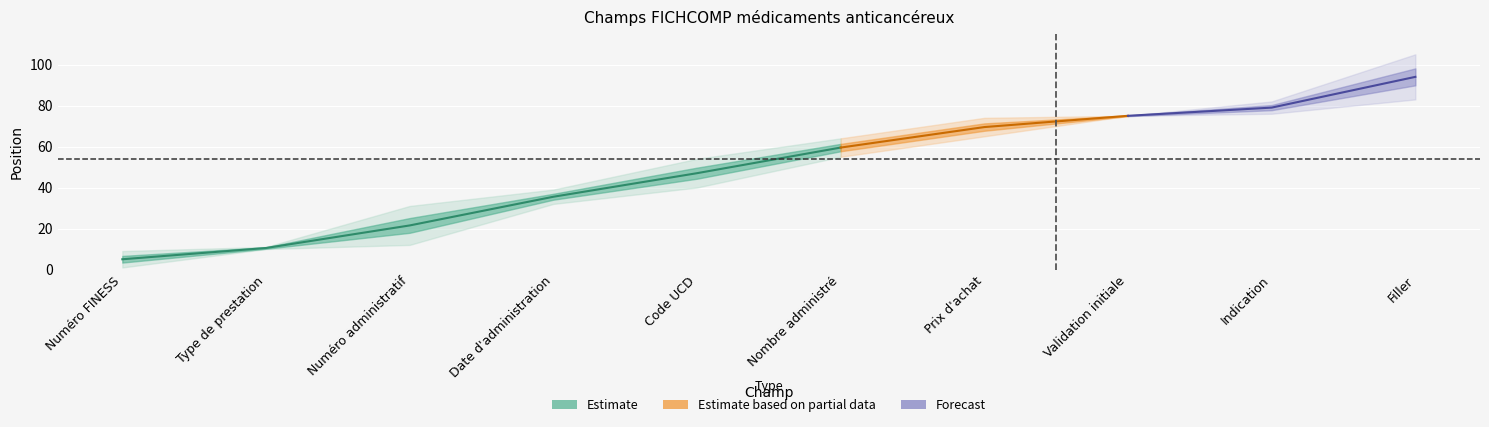

True or false: Fin and Début cross at least once.

False